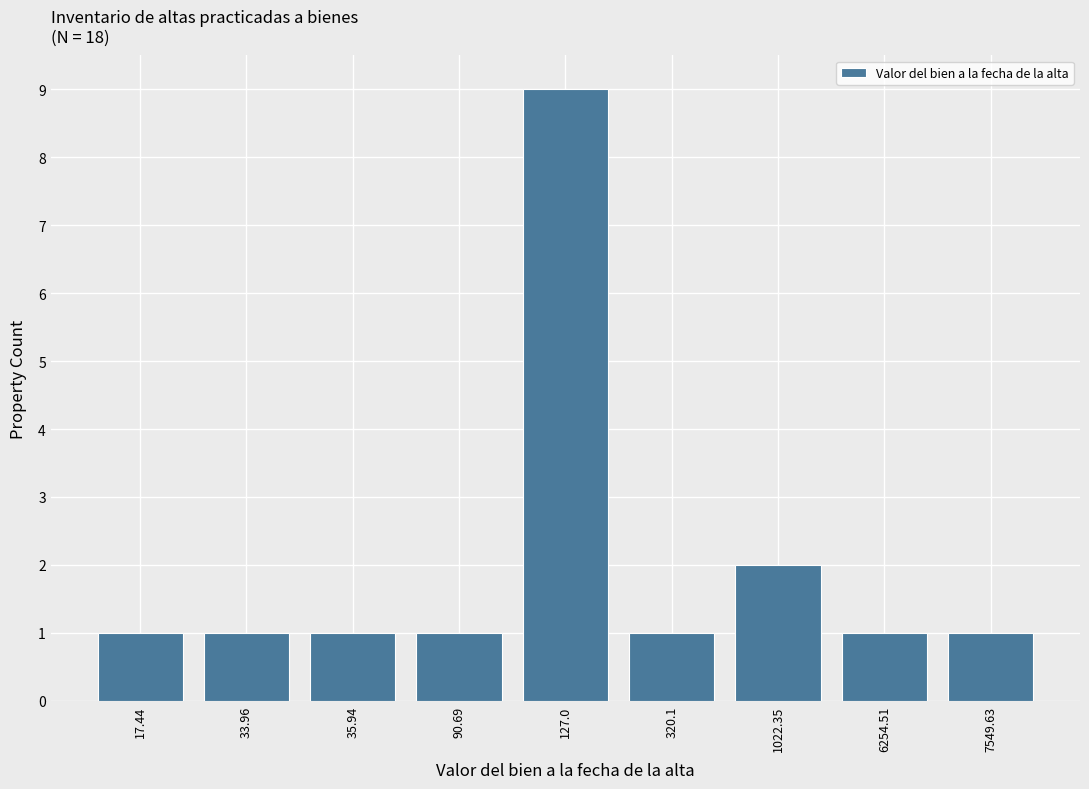

Reading right to left, list all the values displayed in this chart.

7549.63=1	6254.51=1	1022.35=2	320.1=1	127.0=9	90.69=1	35.94=1	33.96=1	17.44=1